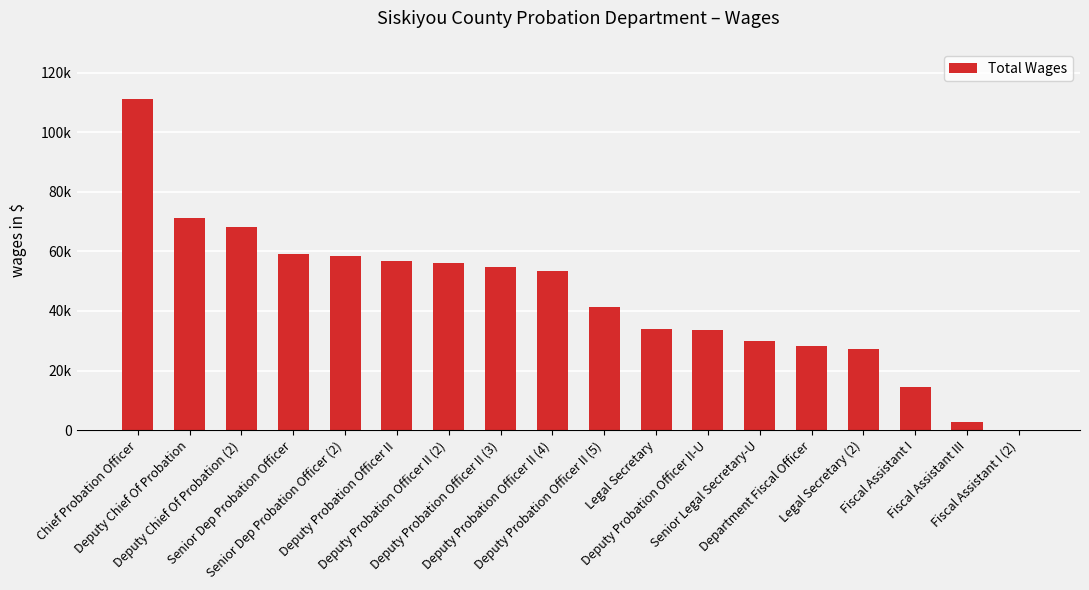

Between Deputy Probation Officer II (2) and Fiscal Assistant III, which is larger?

Deputy Probation Officer II (2)